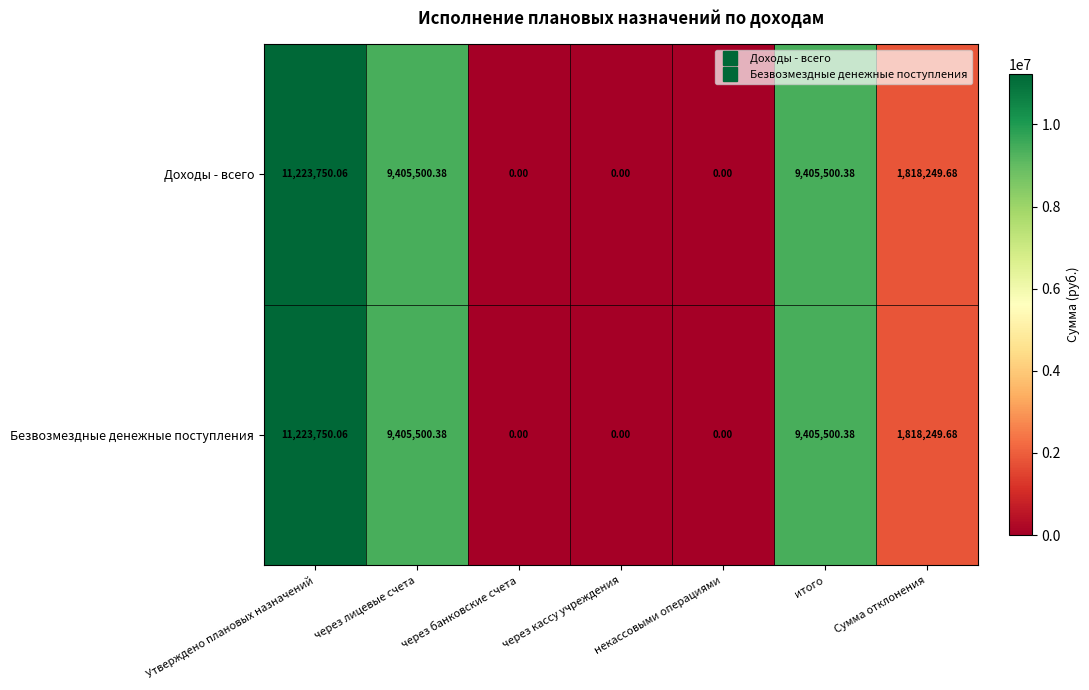

Is the value of Доходы - всего at некассовыми операциями greater than the value of Безвозмездные денежные поступления at Сумма отклонения?

No